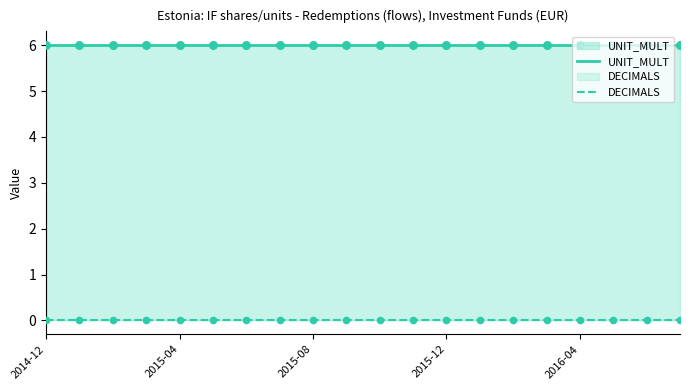

What is the total value across all series at 13?

6